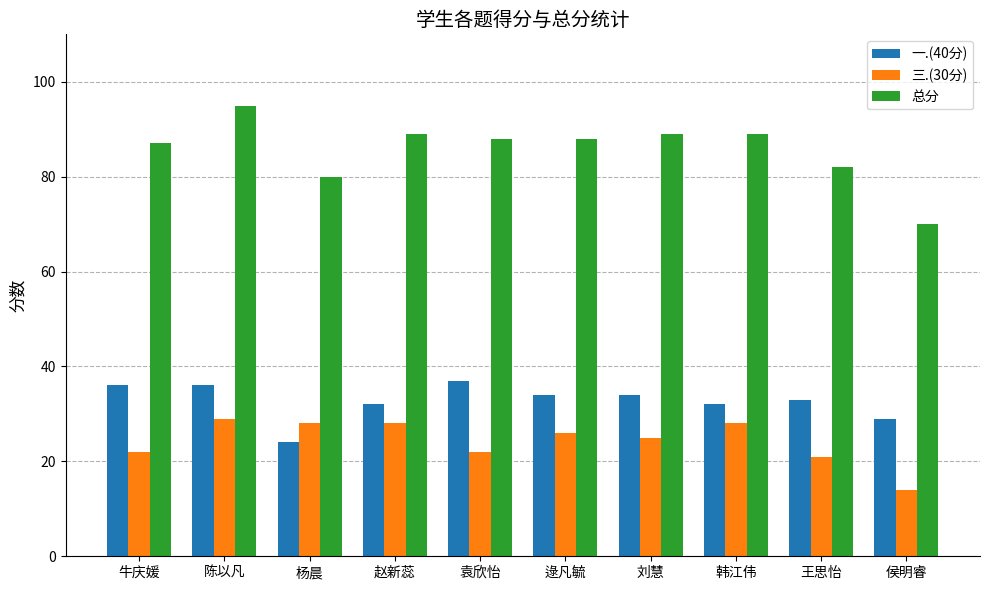

What position from the right is 侯明睿?

1